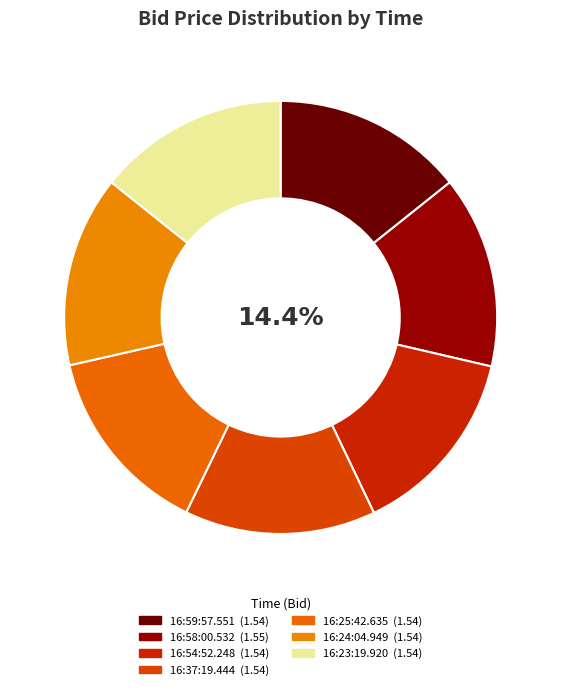

To the nearest percent, what percentage of the pie is 16:59:57.551?

14%